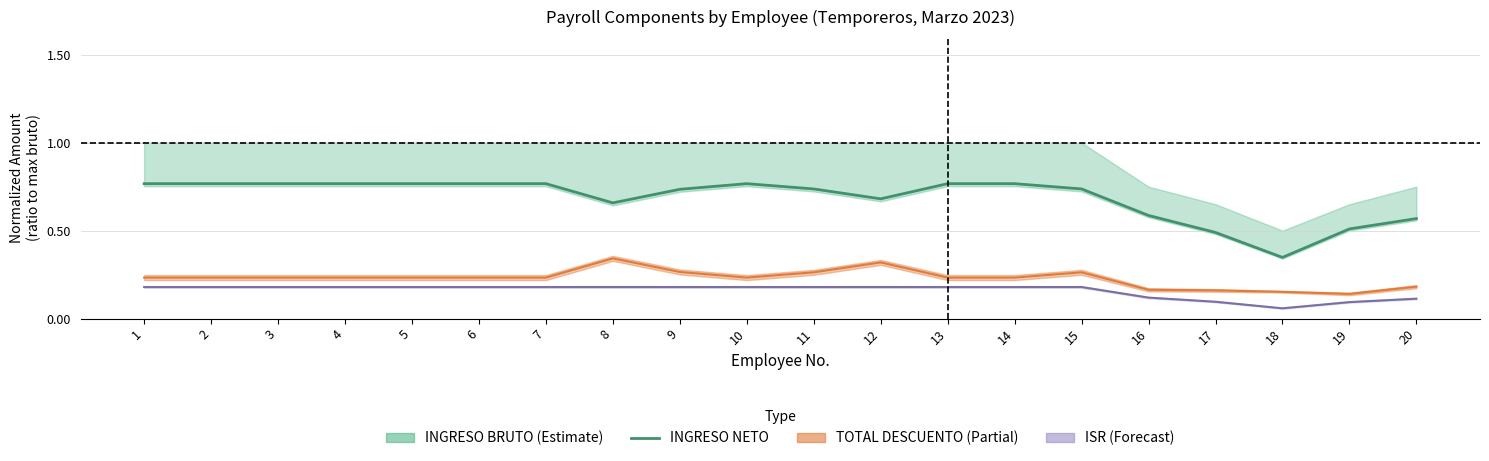

What is the difference between the maximum and second lowest values?

0.3